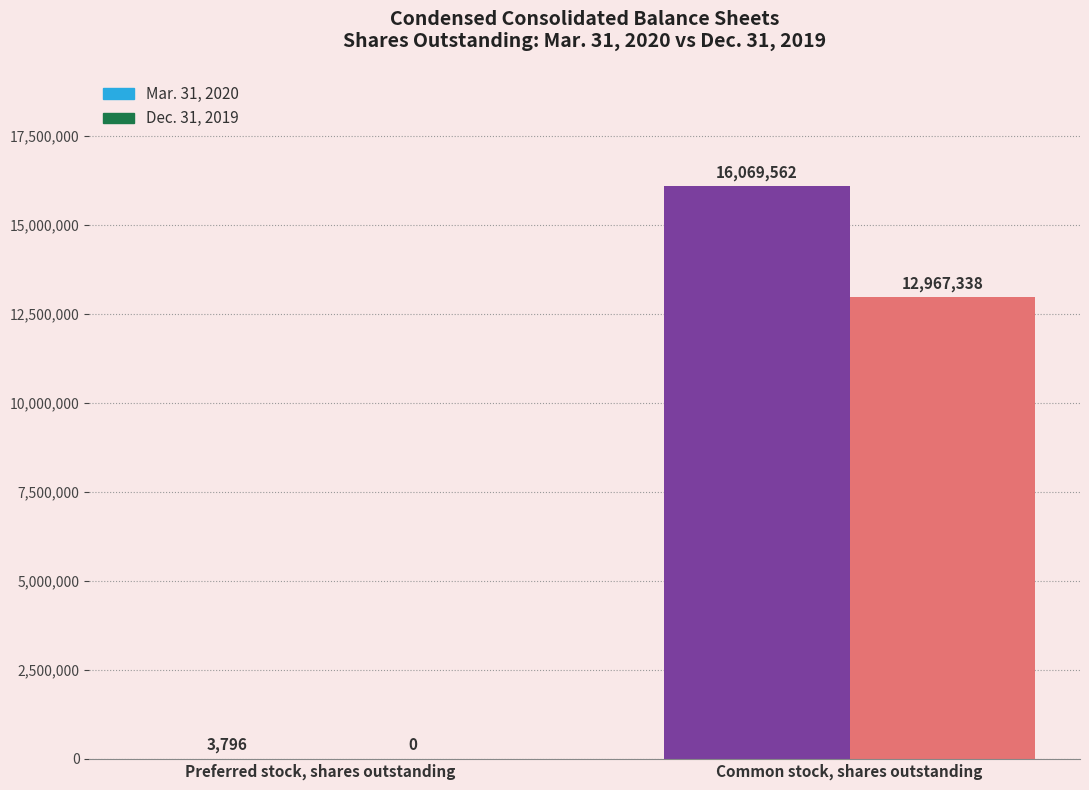

Count the Mar. 31, 2020 values in the range 3796 to 16069562.

2